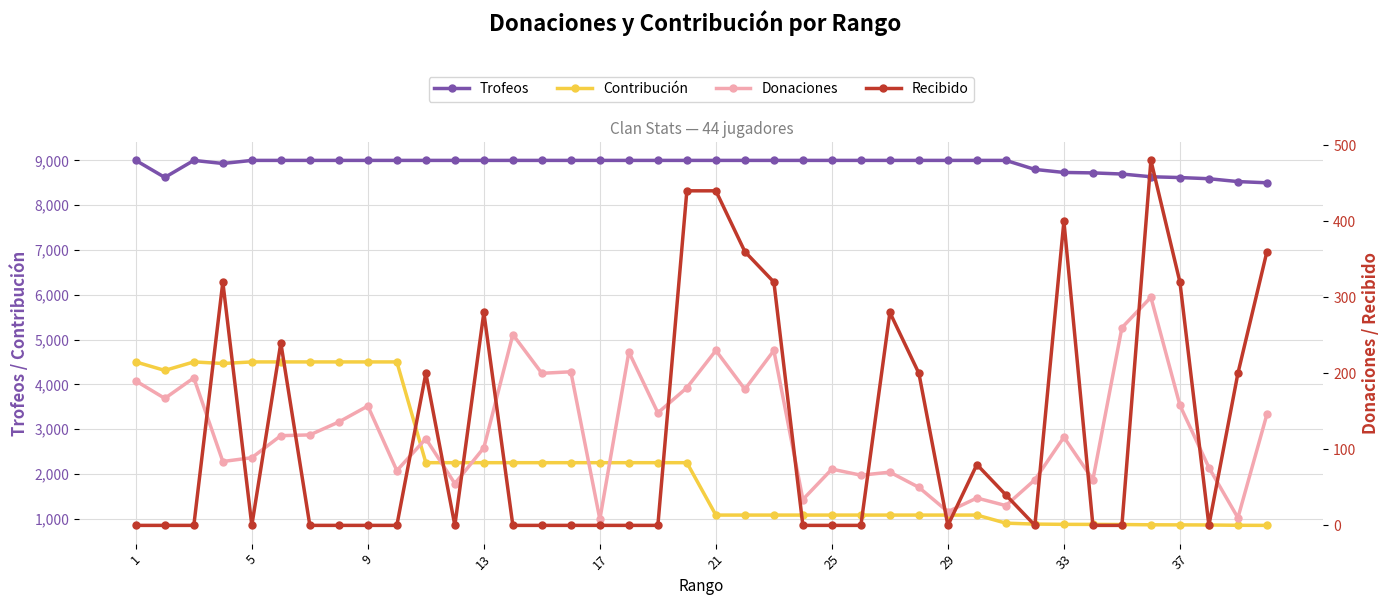

True or false: Contribución and Donaciones cross at least once.

False